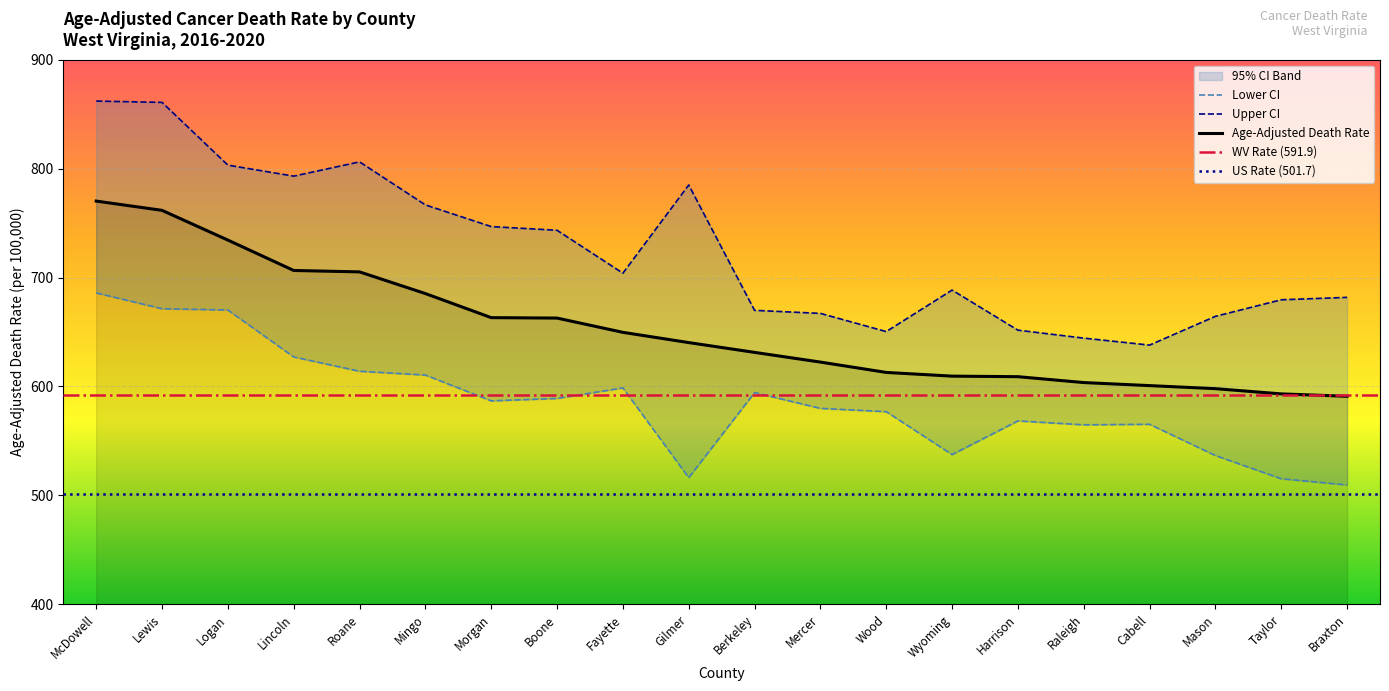

What value does the Upper CI series have at Raleigh?

644.4